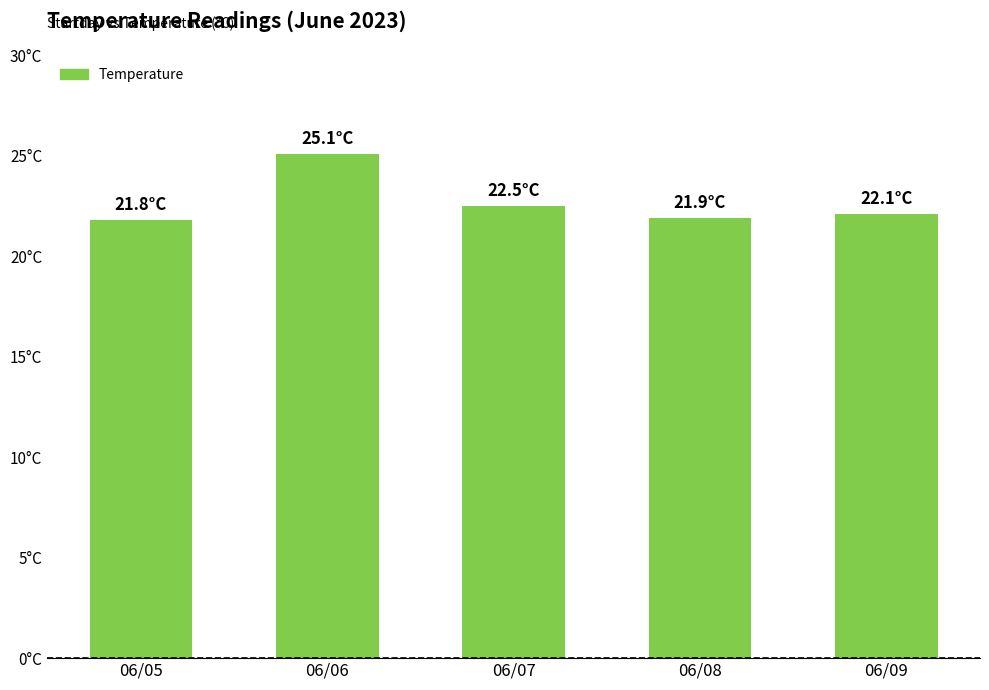

What is the value of the 2nd bar from the left?

25.1